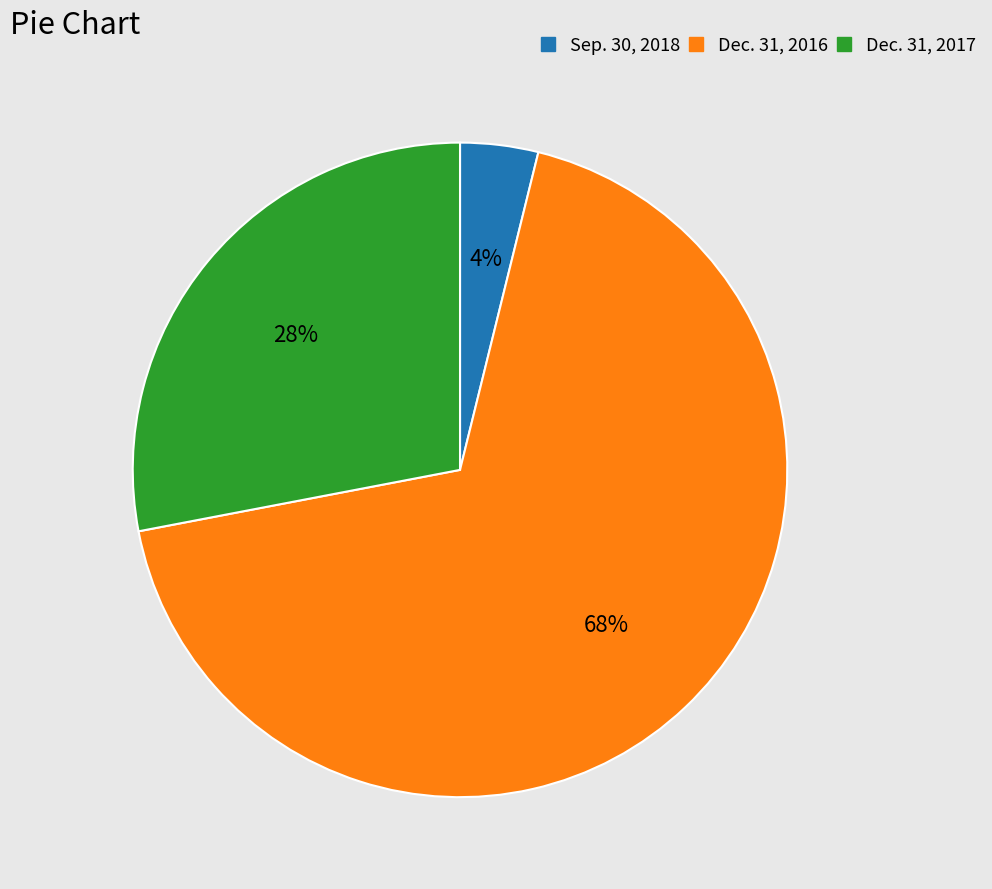

To the nearest percent, what portion does Dec. 31, 2016 represent?

68%